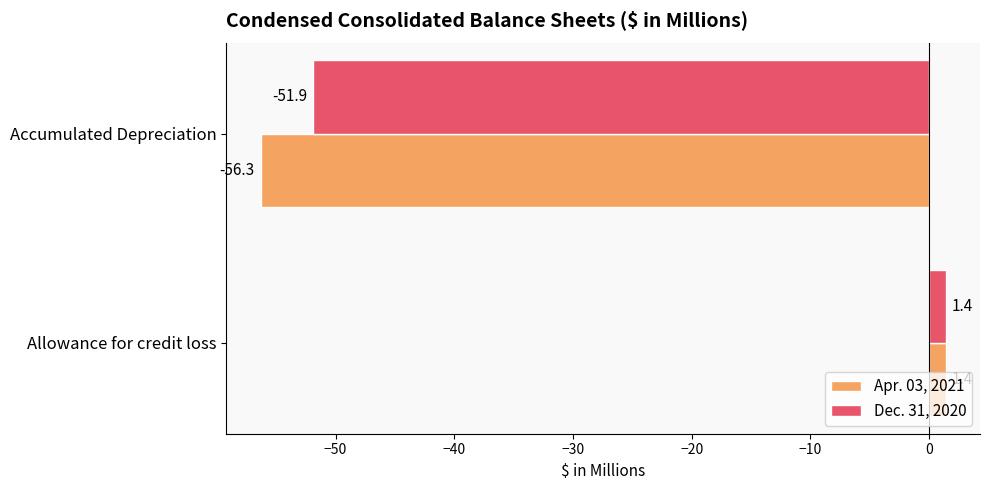

Rank the series by their average value, from lowest to highest.

Apr. 03, 2021, Dec. 31, 2020